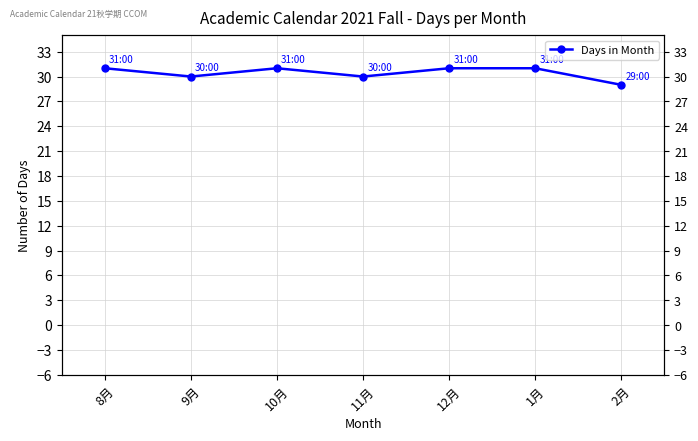

At which label is the value closest to 30?

9月